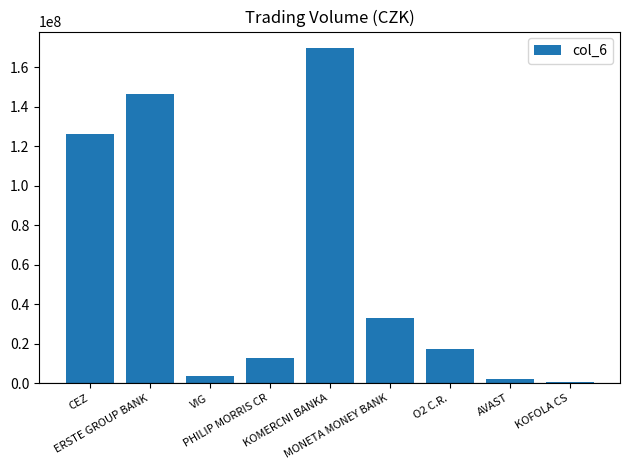

Are the bars grouped side by side (vs. stacked)?

No